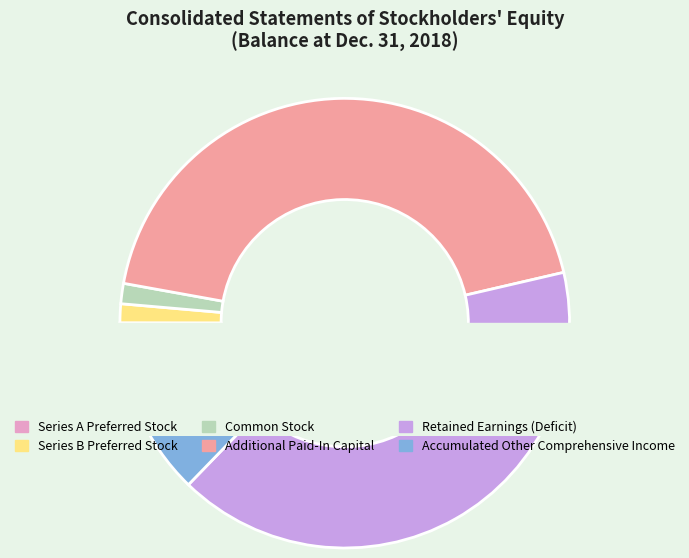

True or false: Retained Earnings (Deficit) accounts for 41% of the total.

True